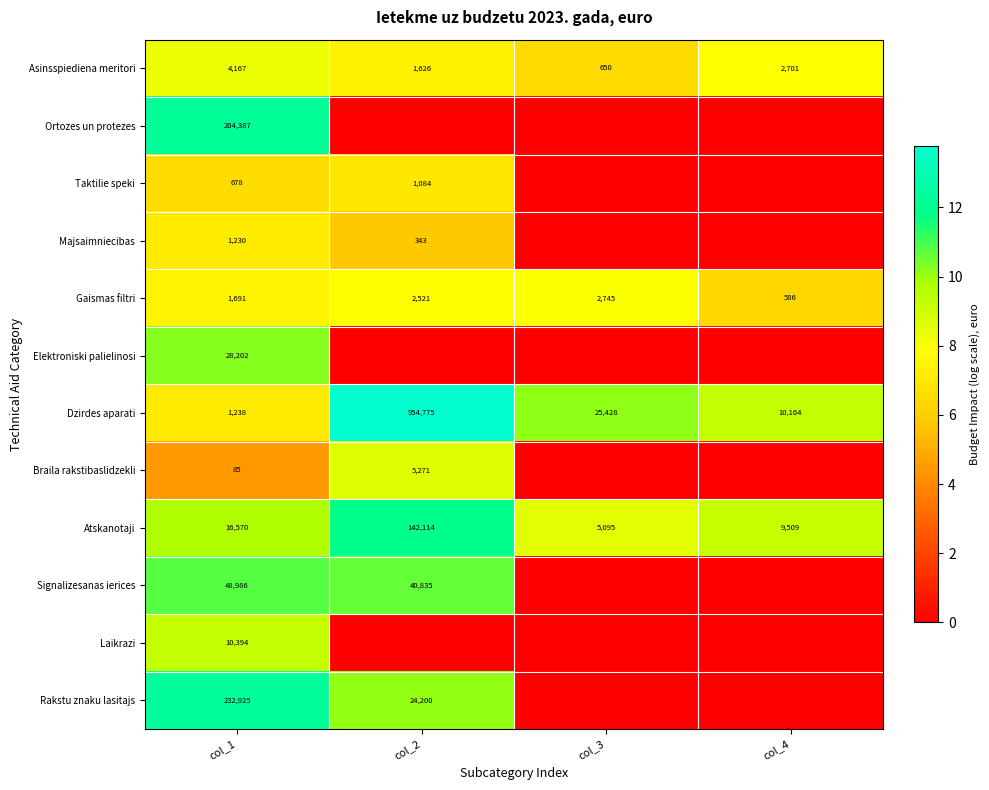

Which category has the highest value across all series?

col_2